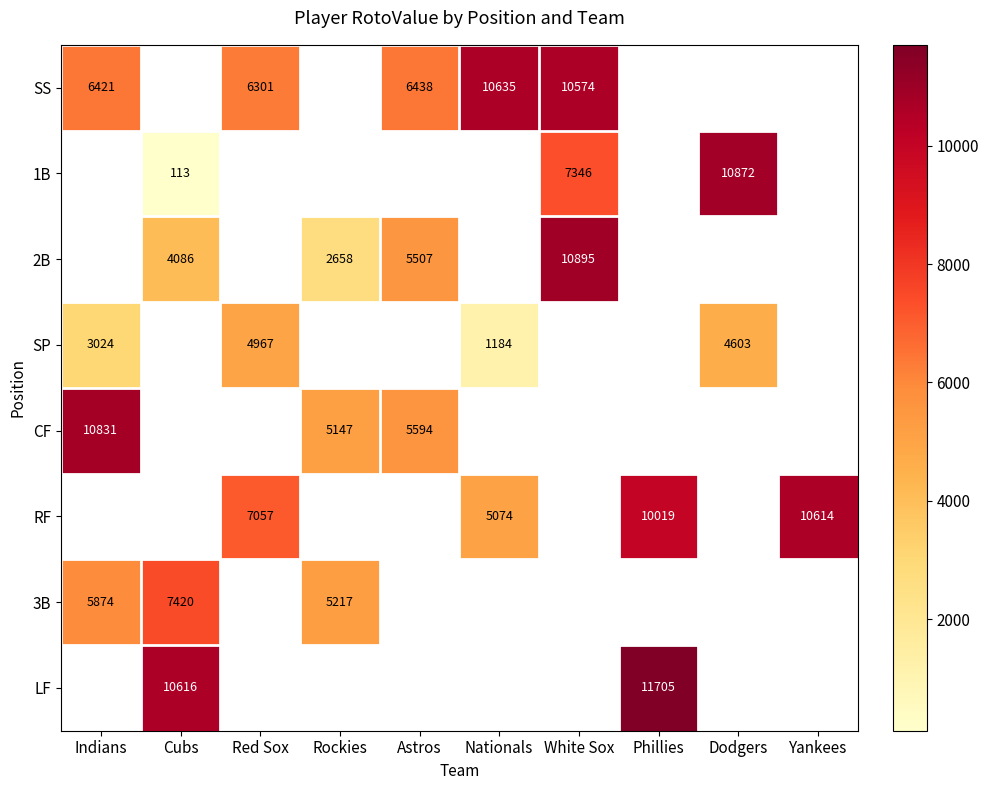

Which category has the lowest value across all series?

Cubs